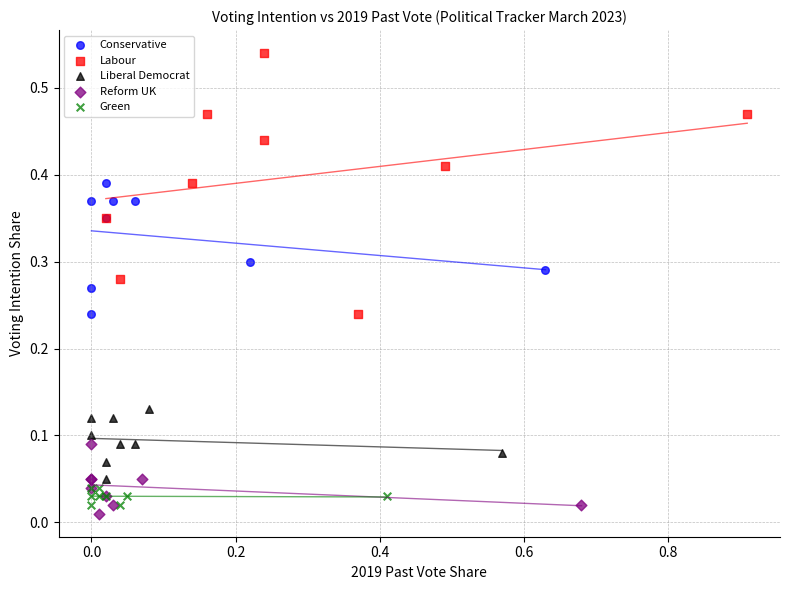

Which series reaches the maximum Y coordinate?

Labour